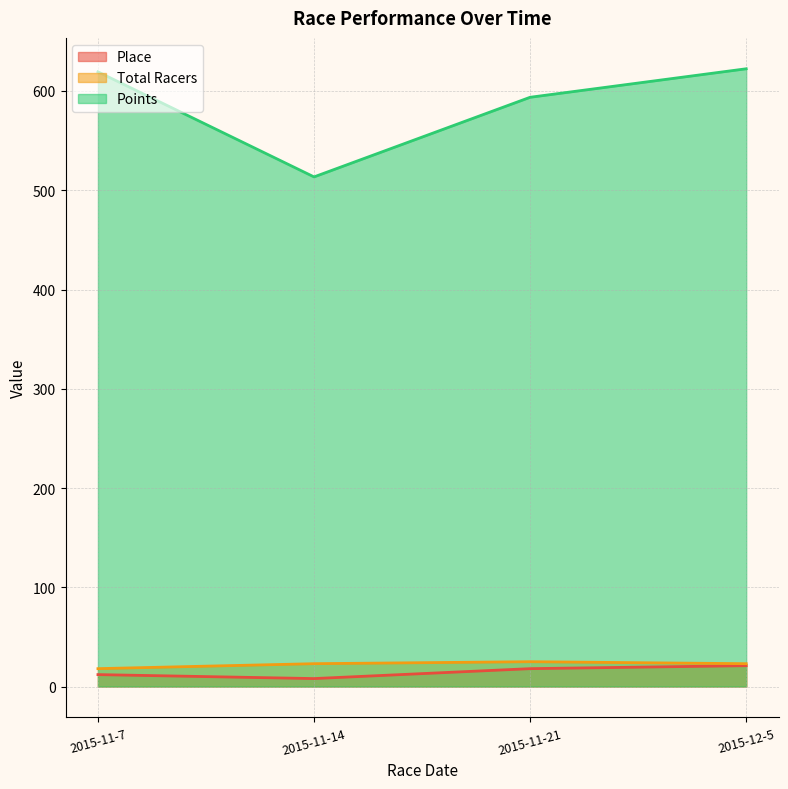

The value of Place at 2015-11-14 is 10.7. True or false?

False